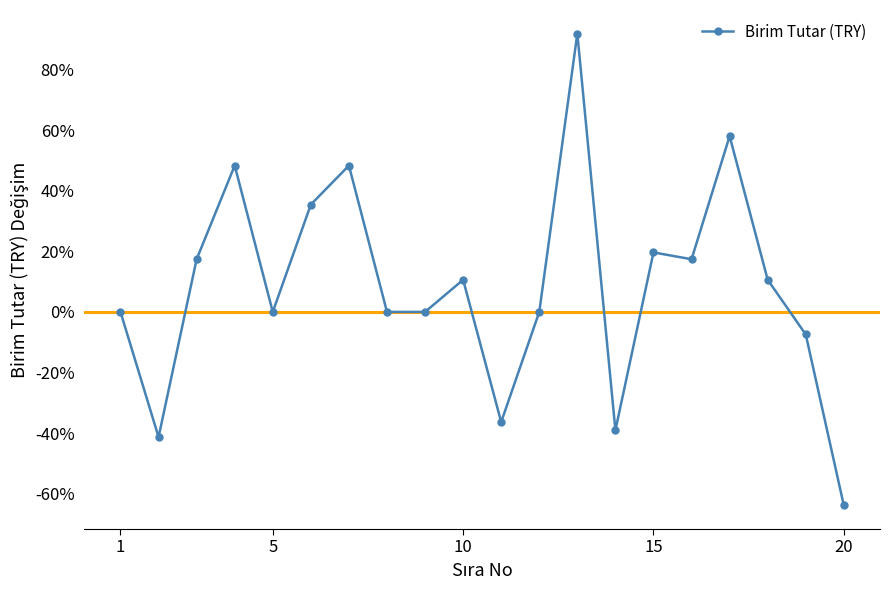

Does the chart have visible grid lines?

No